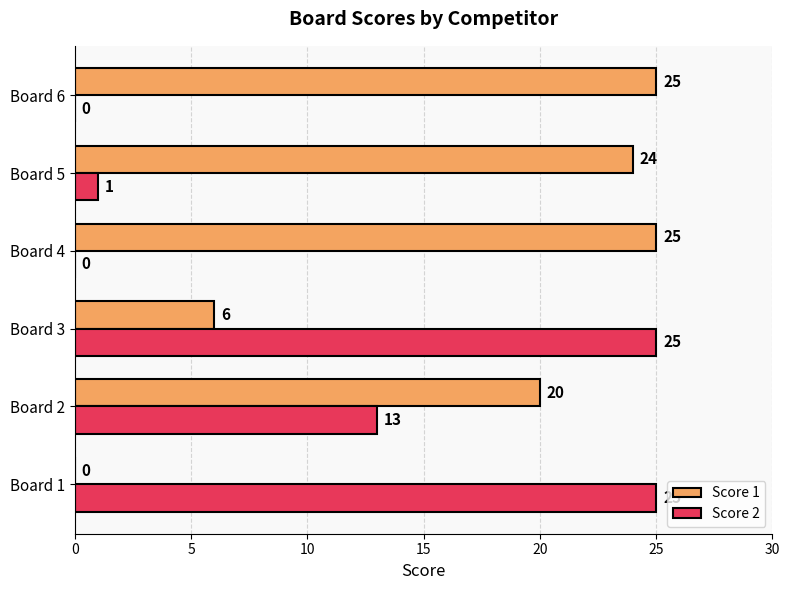

How many values in Score 2 are above zero?

4